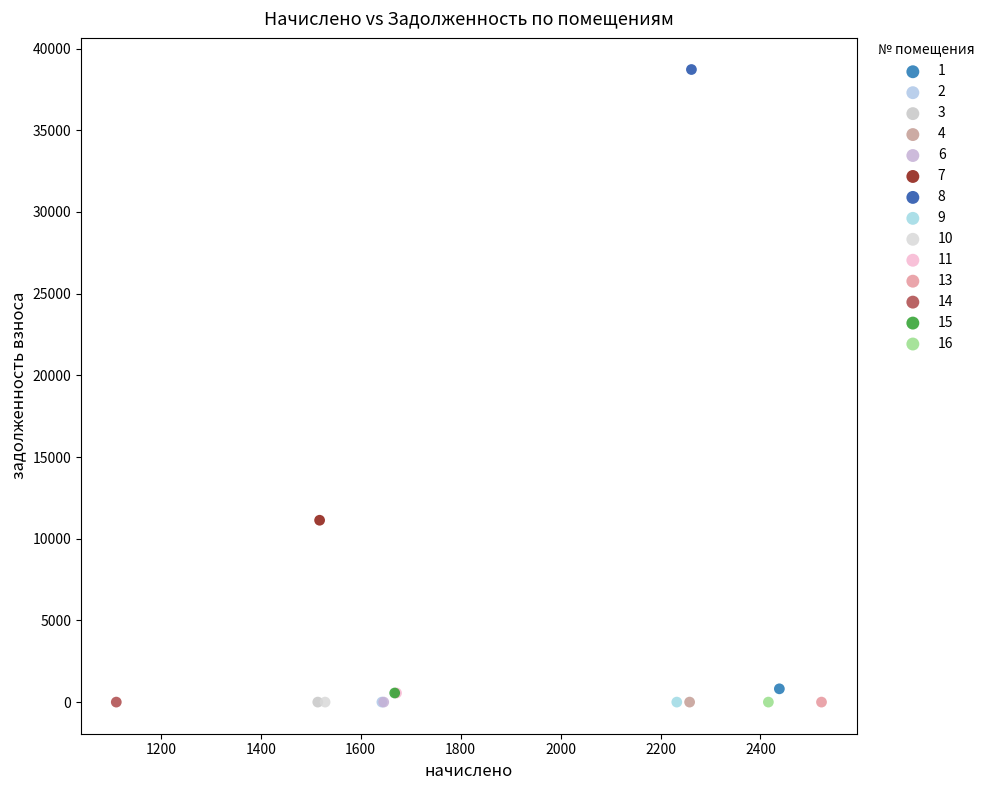

What are all the series names shown in the legend?

1, 2, 3, 4, 6, 7, 8, 9, 10, 11, 13, 14, 15, 16